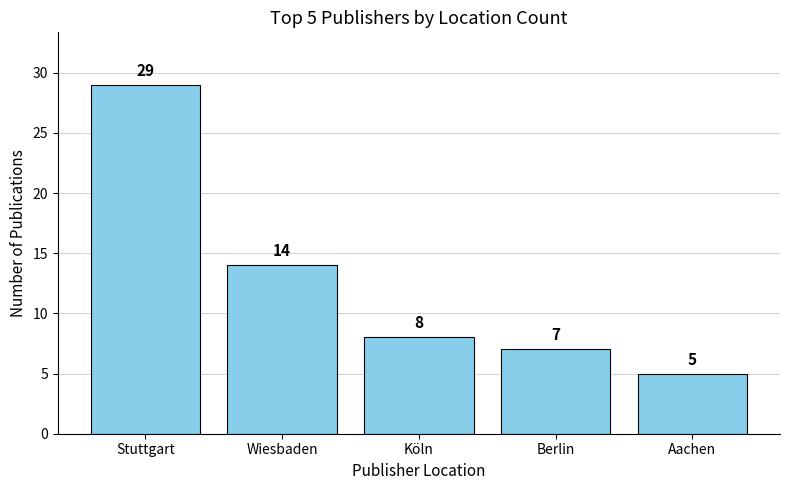

Approximately how many times larger is the value at Aachen compared to Berlin?

0.7